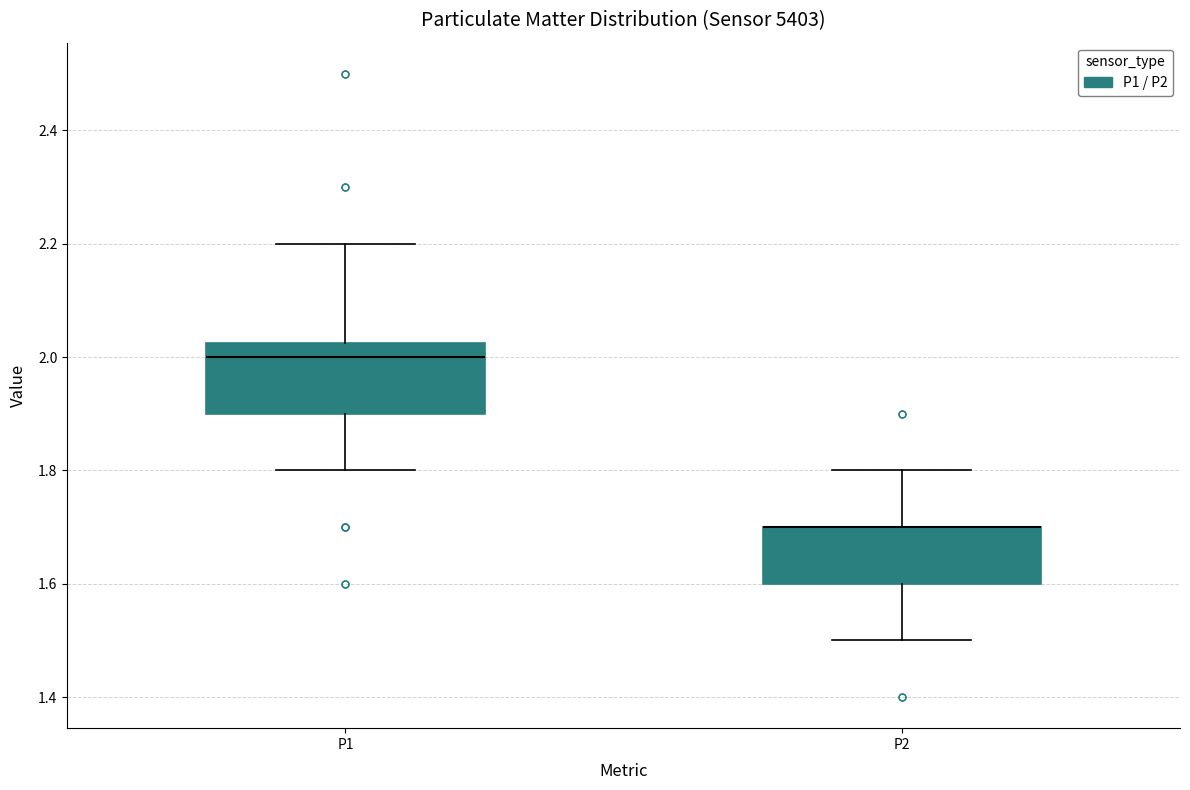

Where is the lower edge of the box for P2 on the y-axis? The values are not printed on the chart, so give them approximately, as read against the axis.

1.60